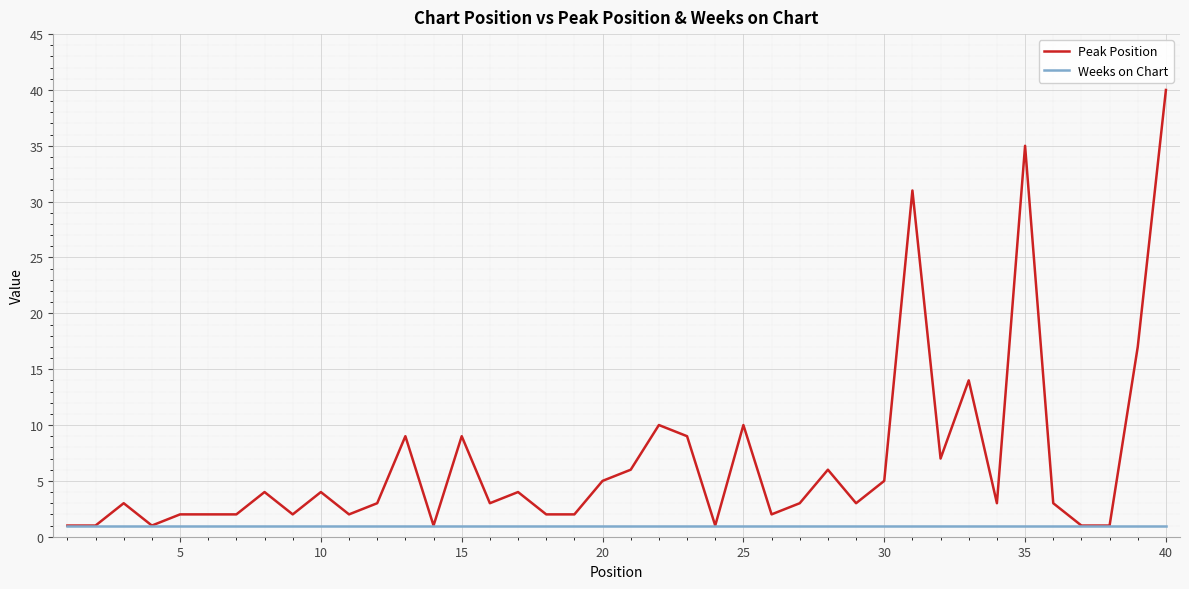

What is the smallest value displayed?

1